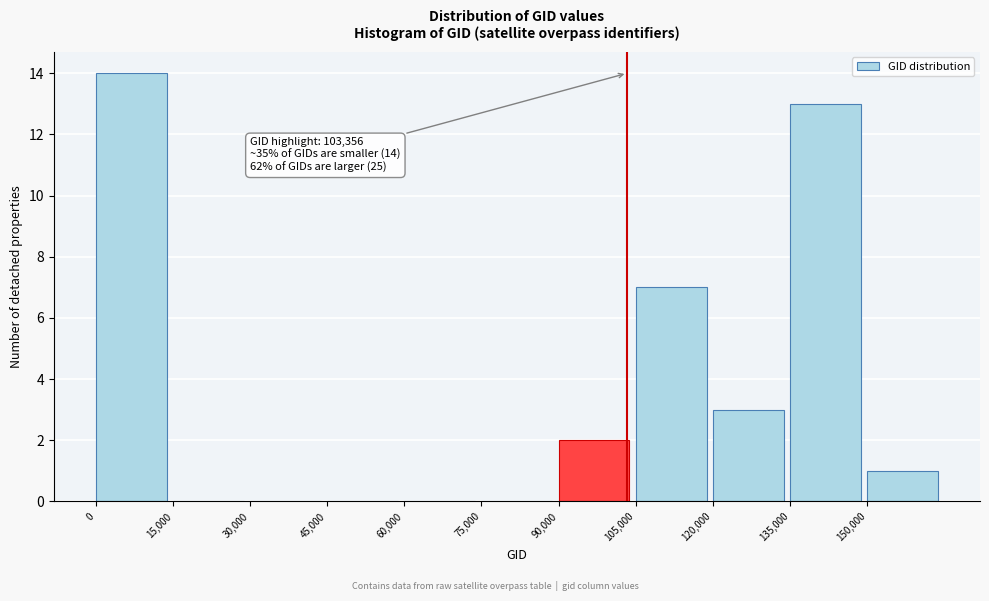

Over which range of the x-axis is the bar tallest?

0 to 15000